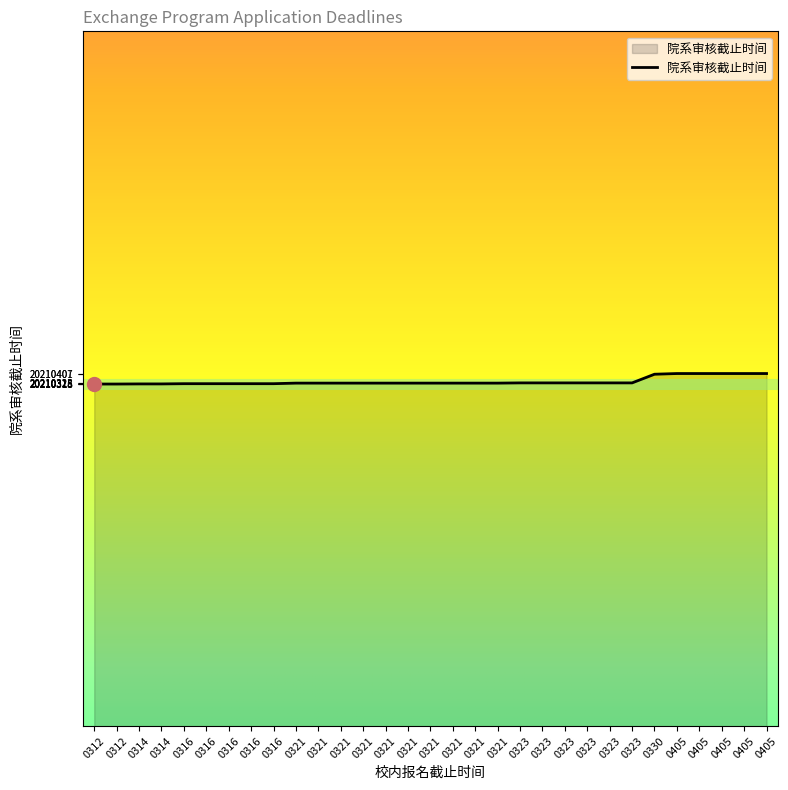

Which label corresponds to the smallest value in the chart?

0312